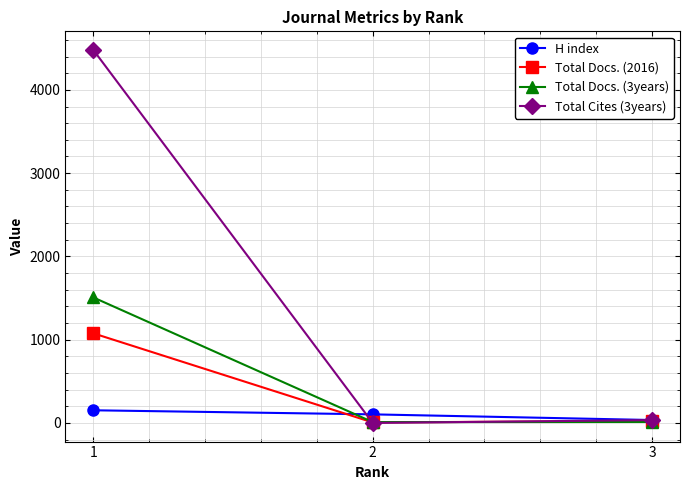

How many data points in Total Docs. (2016) are less than 24?

1